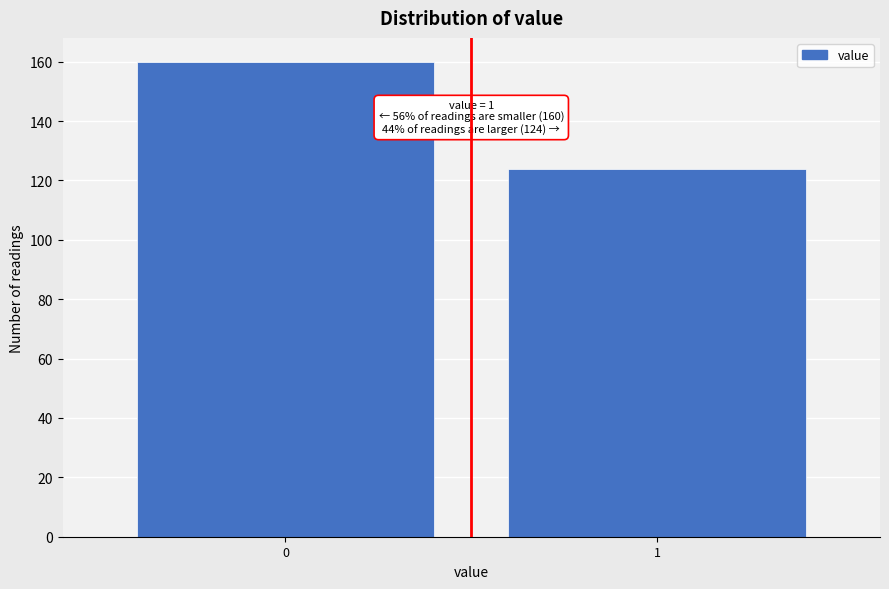

Reading right to left, list all the values displayed in this chart.

1=124	0=160